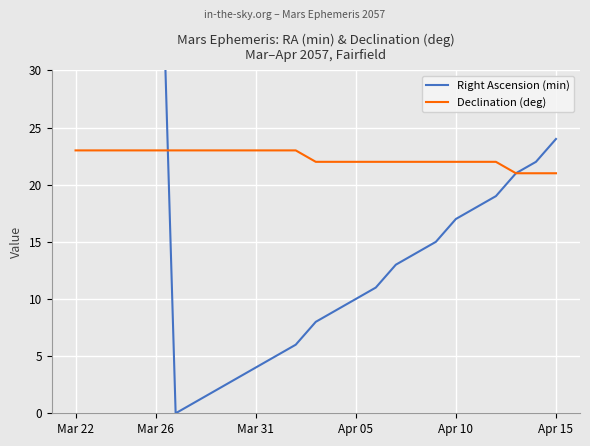

What are all the series names shown in the legend?

Right Ascension (min), Declination (deg)